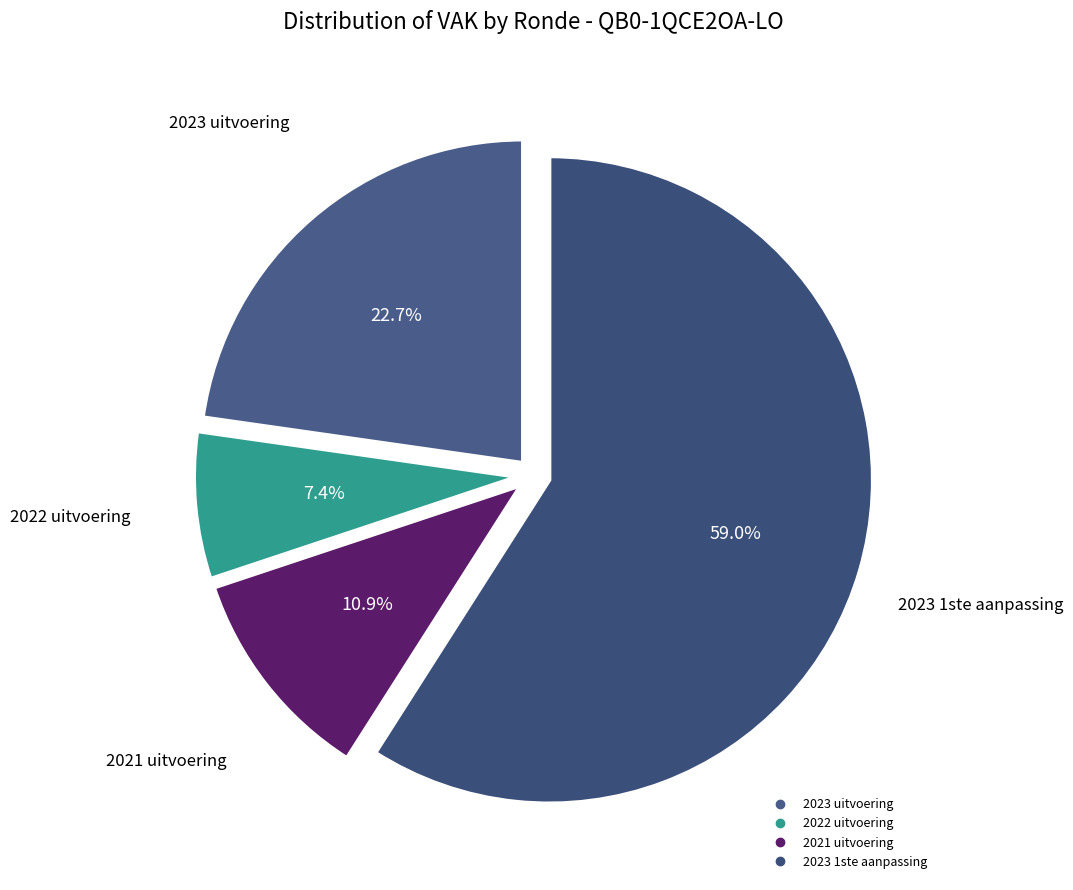

Rank the categories by value from lowest to highest.

2022 uitvoering, 2021 uitvoering, 2023 uitvoering, 2023 1ste aanpassing